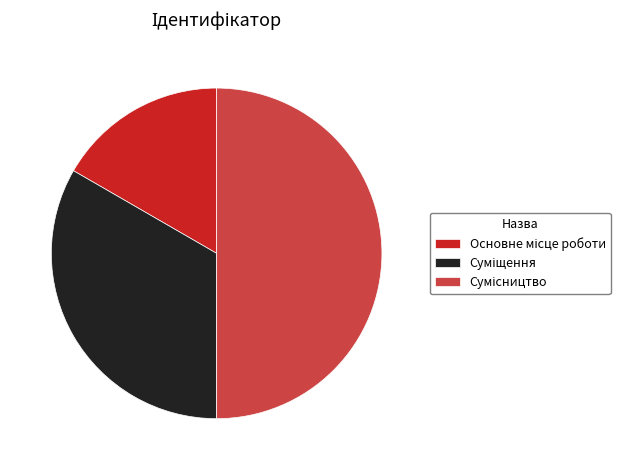

Count the number of slices in the pie.

3